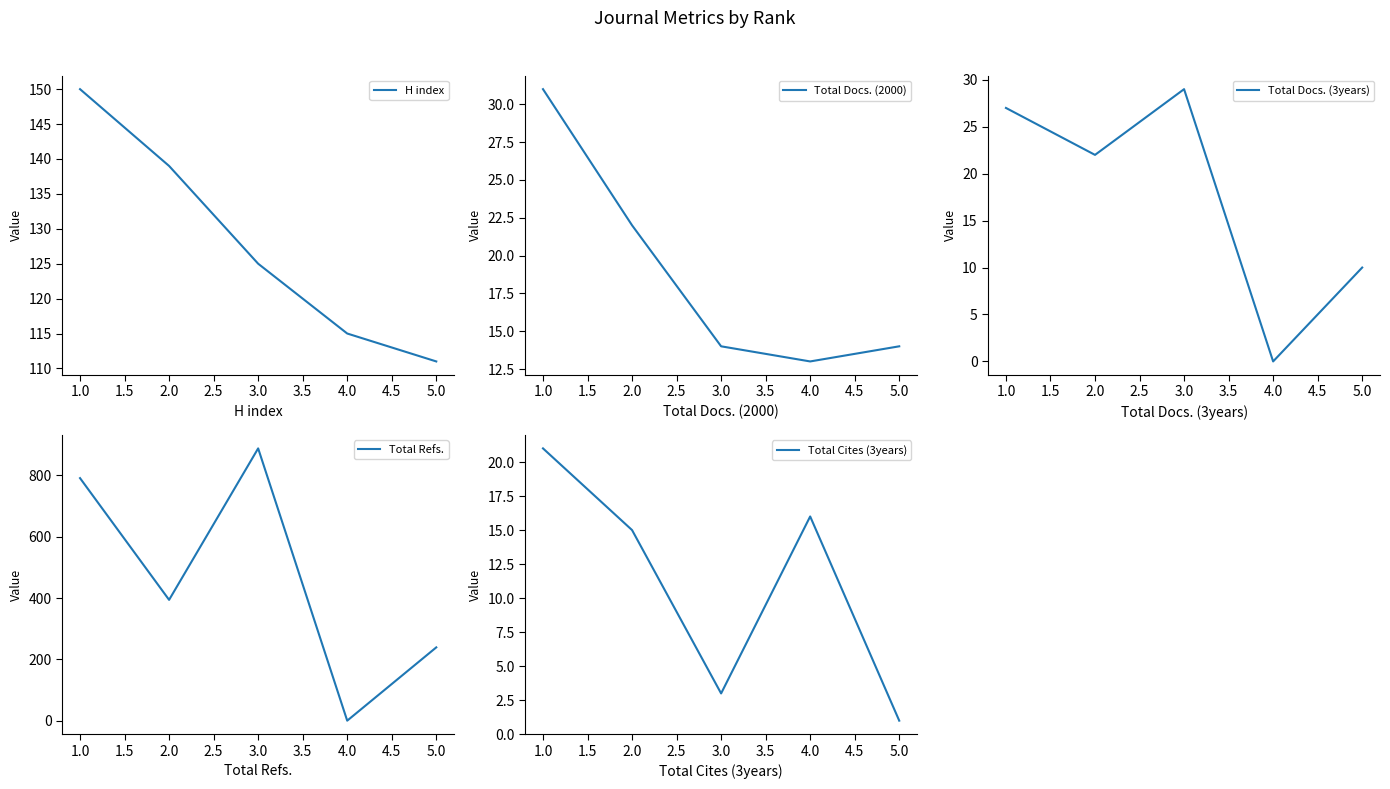

Count the number of data series in this chart.

5